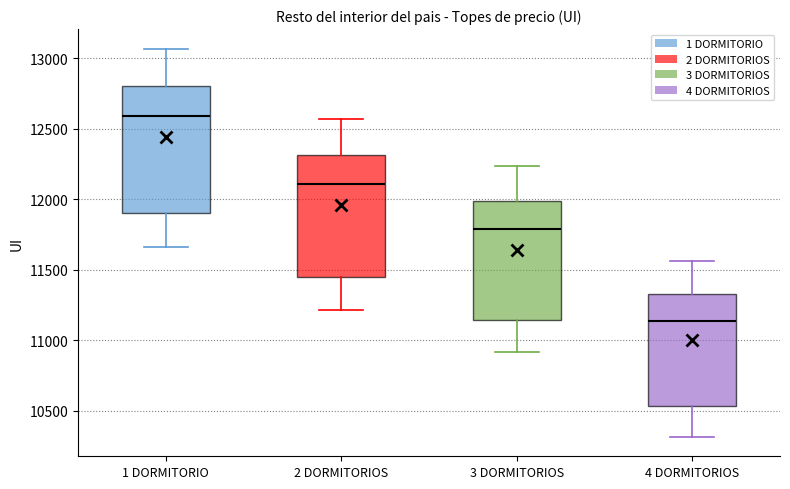

Reading left to right, read every box against the y-axis: the position of its median line, the range the box covers, and the ends of its whiskers. The values are not printed on the chart, so give them approximately, as read against the axis.

1 DORMITORIO: median 12600, box 11900 to 12800, whiskers 11650 to 13050
2 DORMITORIOS: median 12100, box 11450 to 12300, whiskers 11200 to 12550
3 DORMITORIOS: median 11800, box 11150 to 12000, whiskers 10900 to 12250
4 DORMITORIOS: median 11150, box 10550 to 11350, whiskers 10300 to 11550